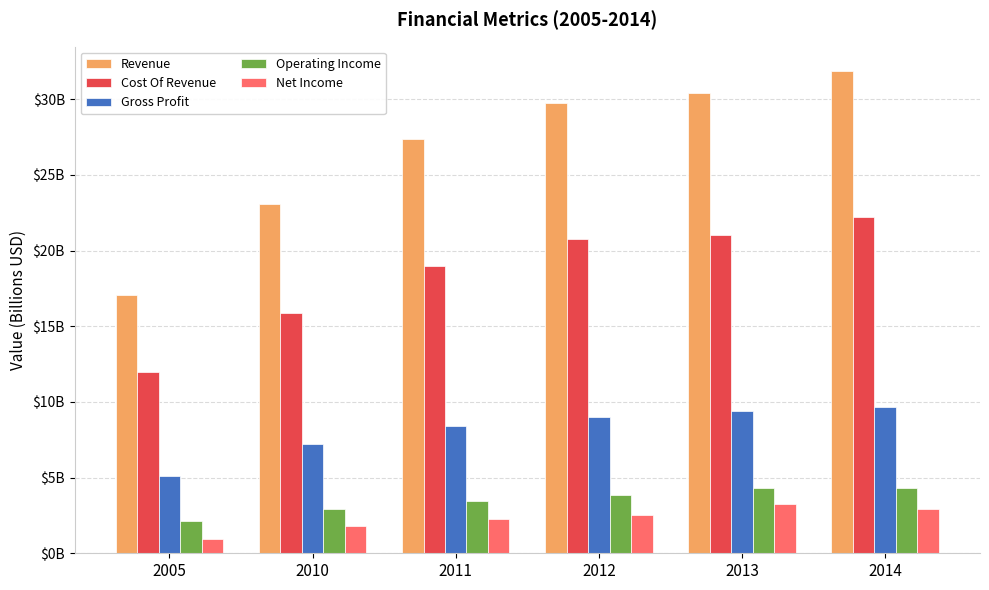

What are all the series names shown in the legend?

Revenue, Cost Of Revenue, Gross Profit, Operating Income, Net Income